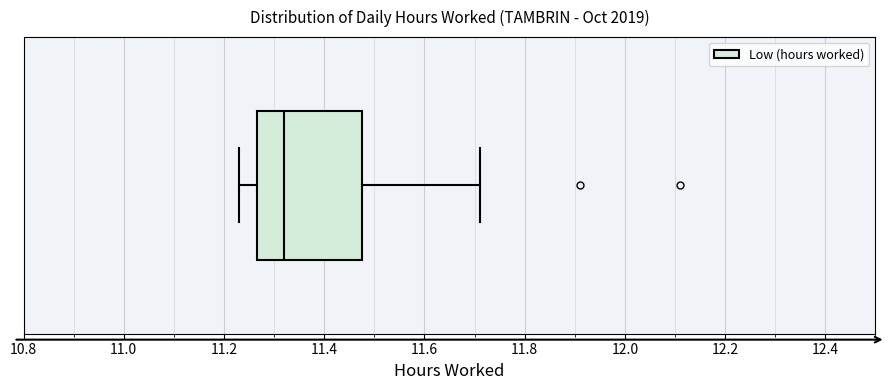

Transcribe this box plot: give where the median line is, the range the box spans, and where the two whiskers end, as read against the x-axis. The values are not printed on the chart, so give them approximately, as read against the axis.

median 11.32, box 11.26 to 11.48, whiskers 11.24 to 11.72